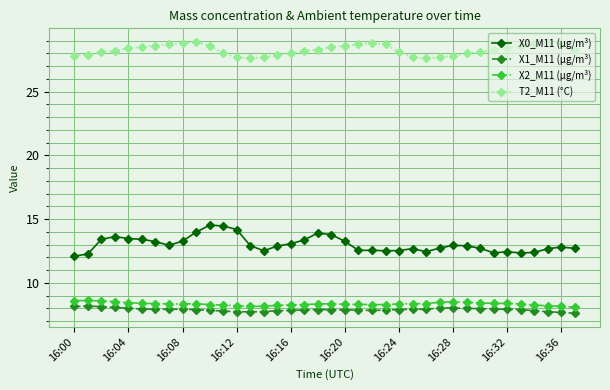

At how many categories does at least one series exceed 16?

38